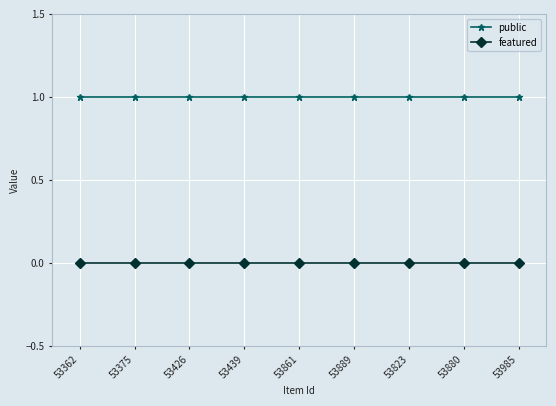

At how many categories does at least one series exceed 0?

9